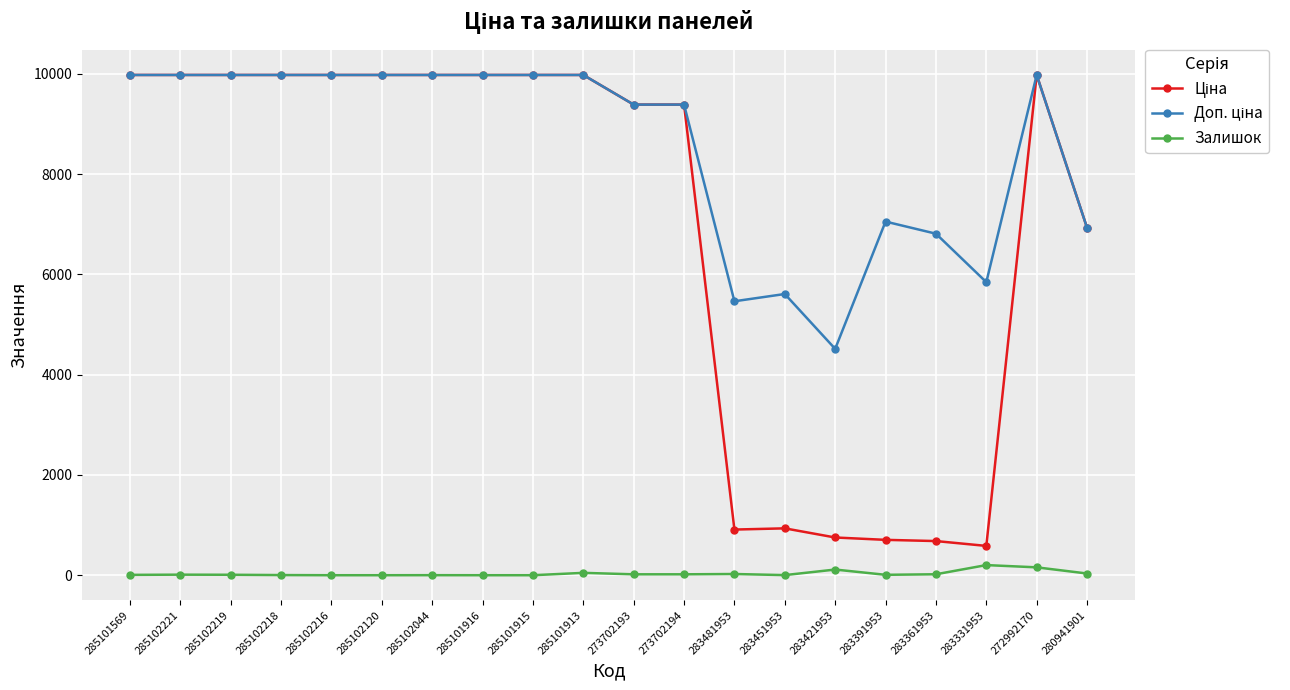

True or false: Залишок has more than 1 interior local peaks.

True